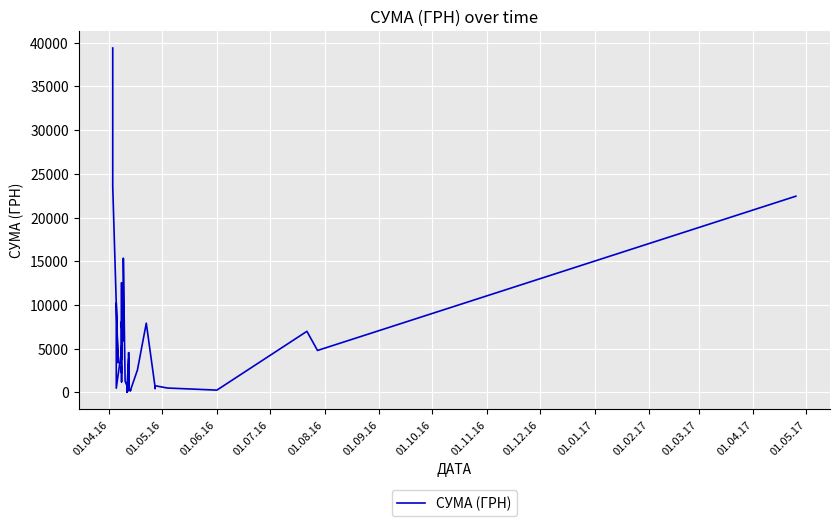

True or false: the data has more than 2 interior local peaks.

True